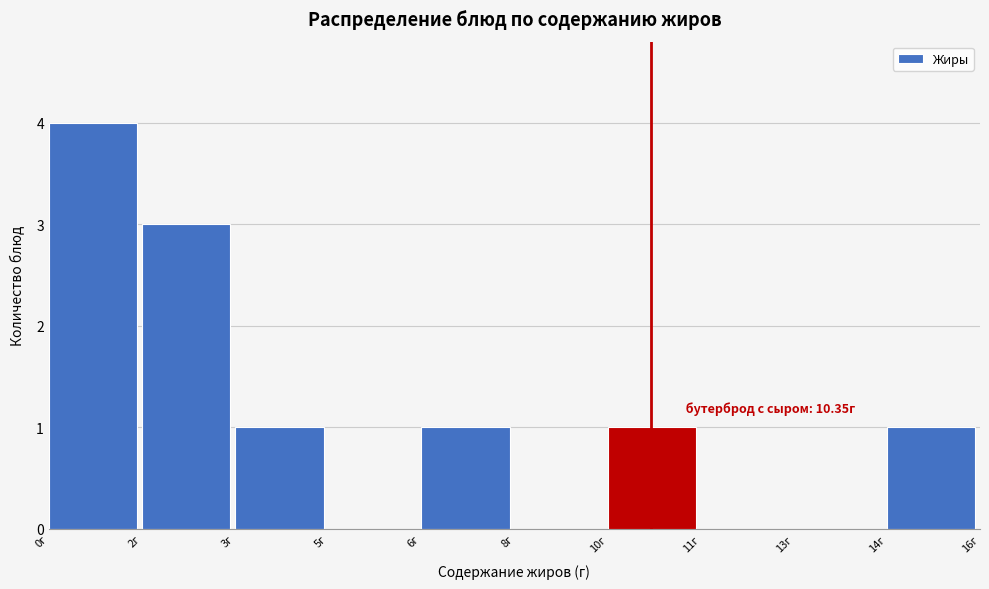

Reading right to left, transcribe all the data shown in this chart.

14г=1	13г=0	11г=0	10г=1	8г=0	6г=1	5г=0	3г=1	2г=3	0г=4